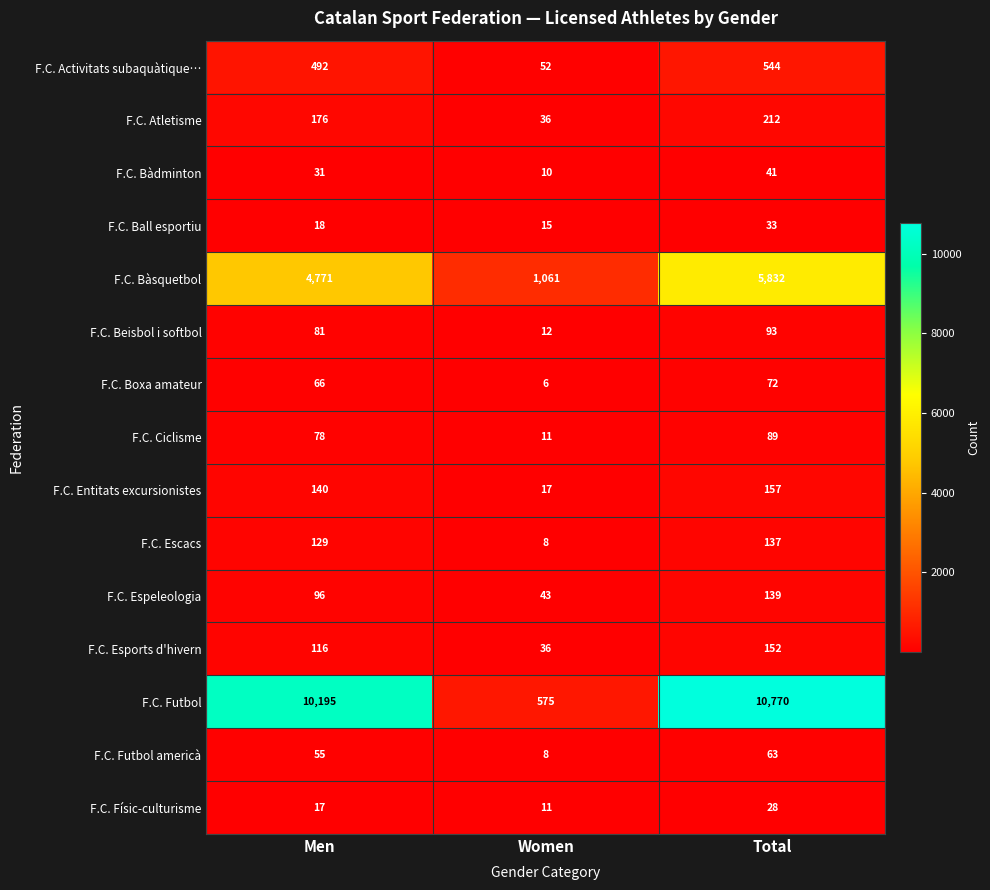

How many F.C. Ciclisme values are between 11 and 89?

3